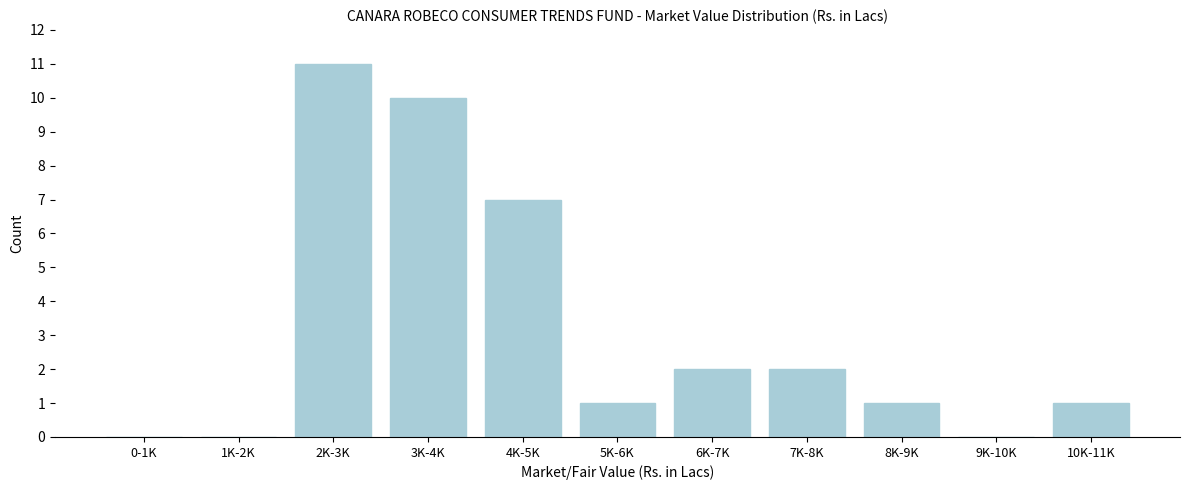

Reading left to right, transcribe all the data shown in this chart.

0-1K=0	1K-2K=0	2K-3K=11	3K-4K=10	4K-5K=7	5K-6K=1	6K-7K=2	7K-8K=2	8K-9K=1	9K-10K=0	10K-11K=1